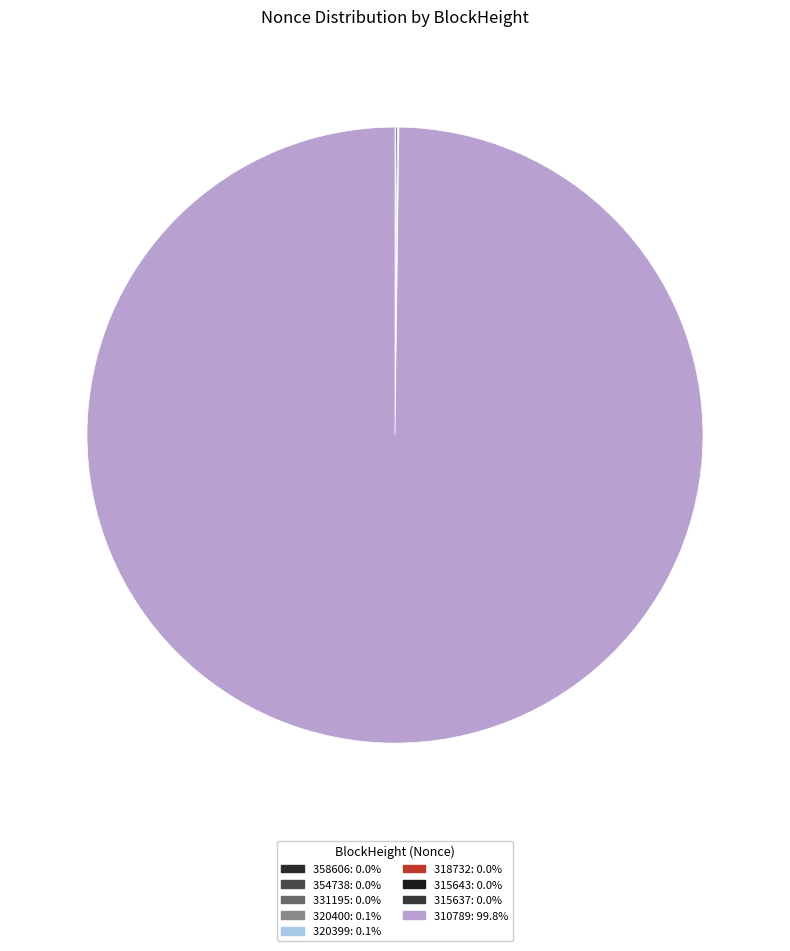

Is the sum of 358606 and 310789 greater than half?

Yes